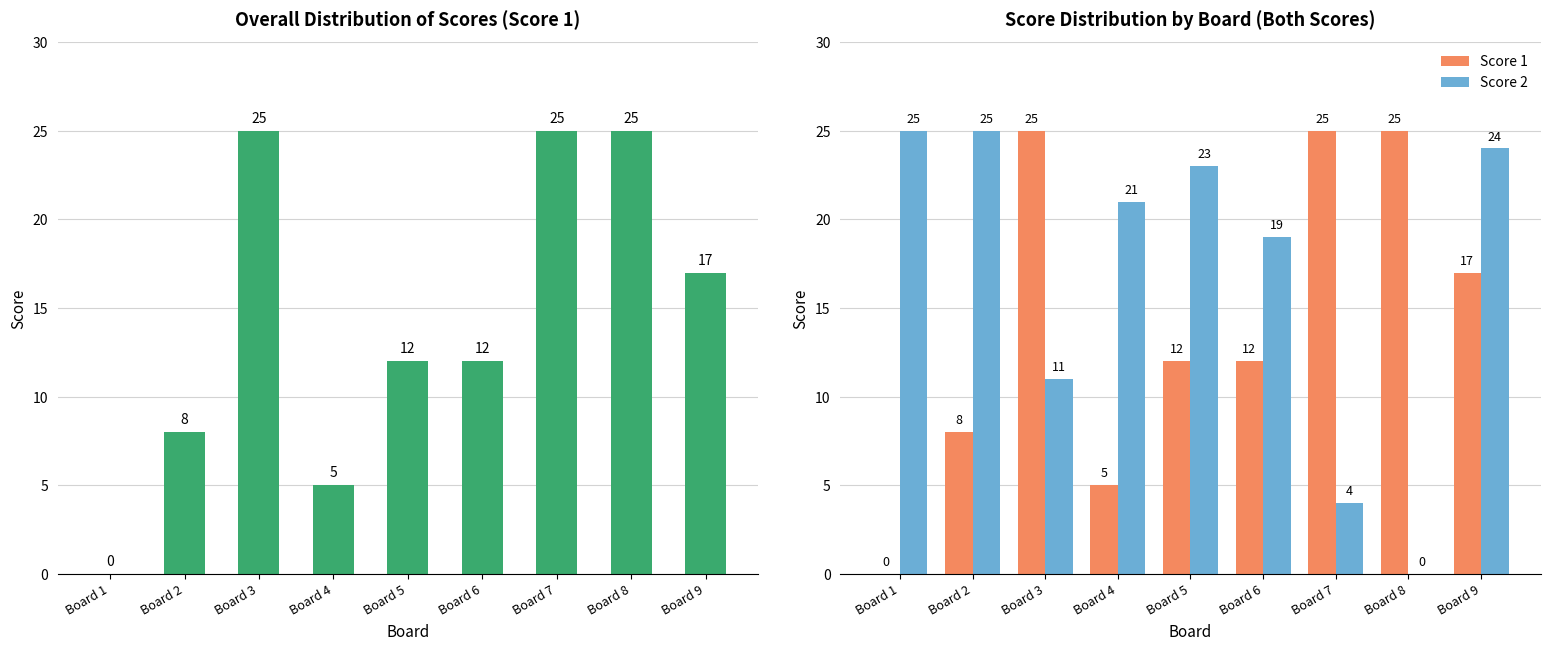

Rank the series at Board 3 from lowest to highest value.

Score 2, Score 1